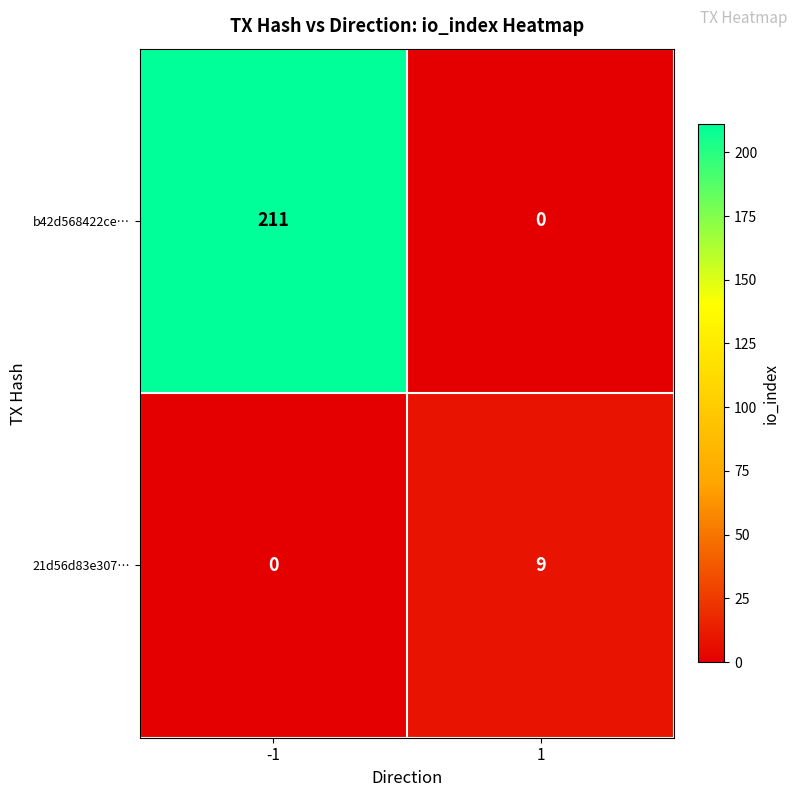

List the series in order of their peak value, lowest first.

21d56d83e307…, b42d568422ce…